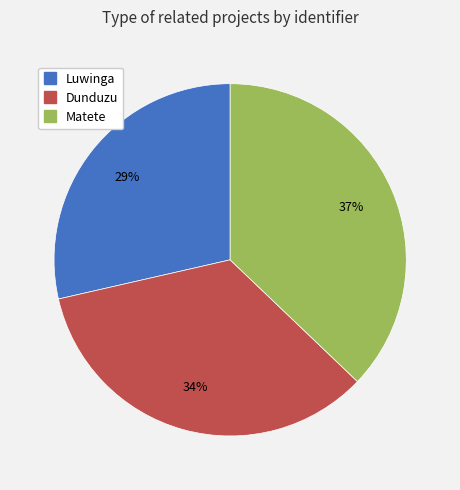

How many slices are in this pie chart?

3